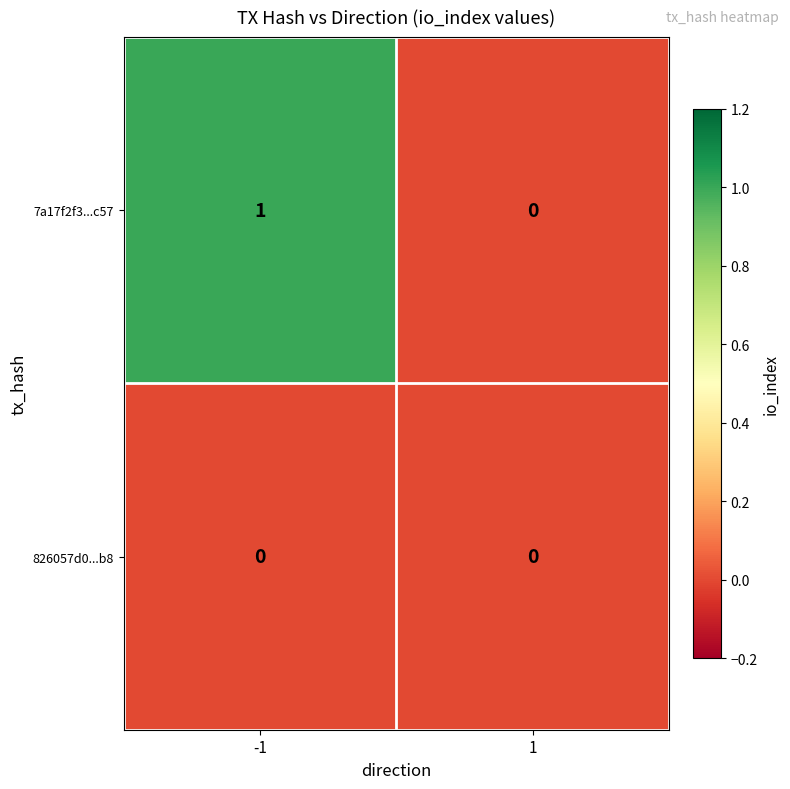

Reading left to right, extract all data points from this chart.

7a17f2f3...c57: -1=1	1=0
826057d0...b8: -1=0	1=0